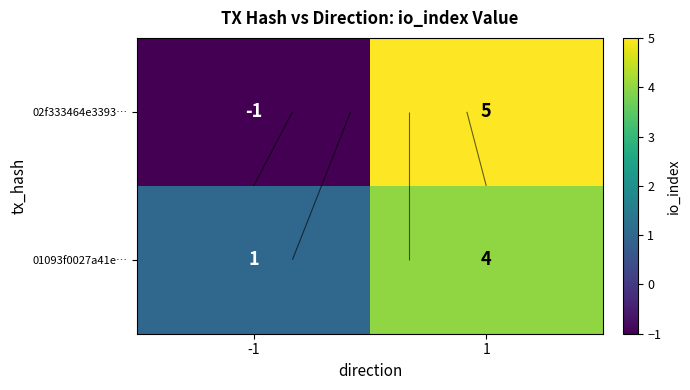

At which label is 01093f0027a41e… closest to 2?

-1